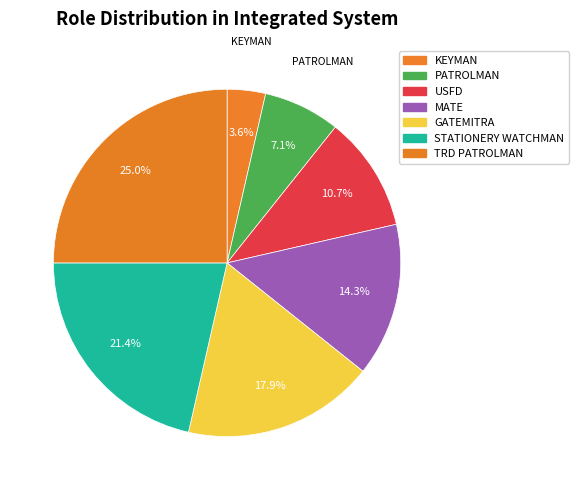

How many slices are in this pie chart?

7